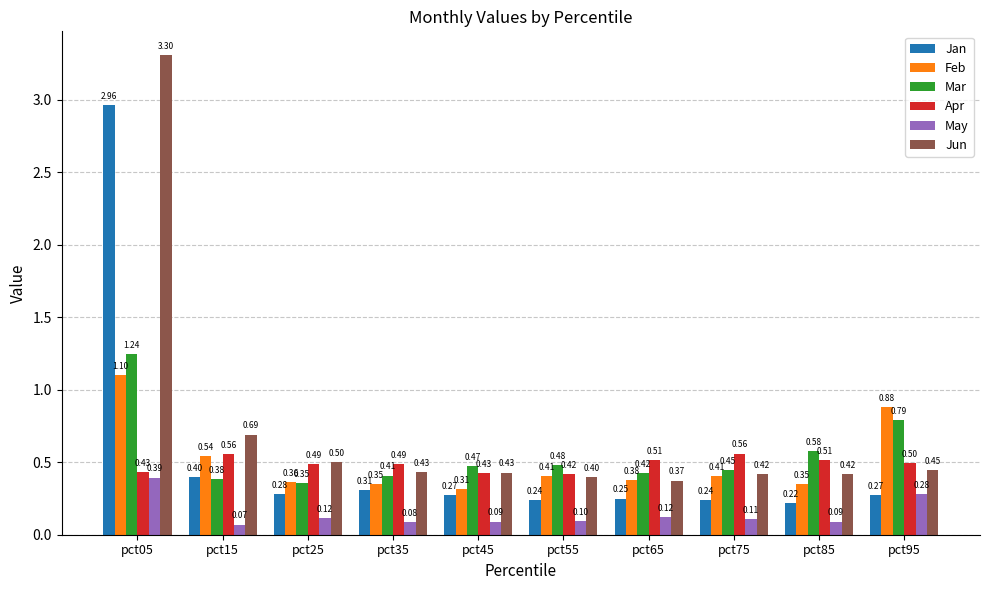

At pct75, list the series in order from largest to smallest.

Apr, Mar, Jun, Feb, Jan, May